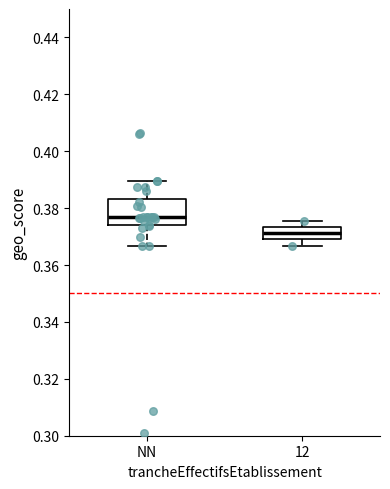

Reading left to right, read every box against the y-axis: the position of its median line, the range the box covers, and the ends of its whiskers. The values are not printed on the chart, so give them approximately, as read against the axis.

NN: median 0.376, box 0.374 to 0.384, whiskers 0.366 to 0.390
12: median 0.372, box 0.368 to 0.374, whiskers 0.366 to 0.376